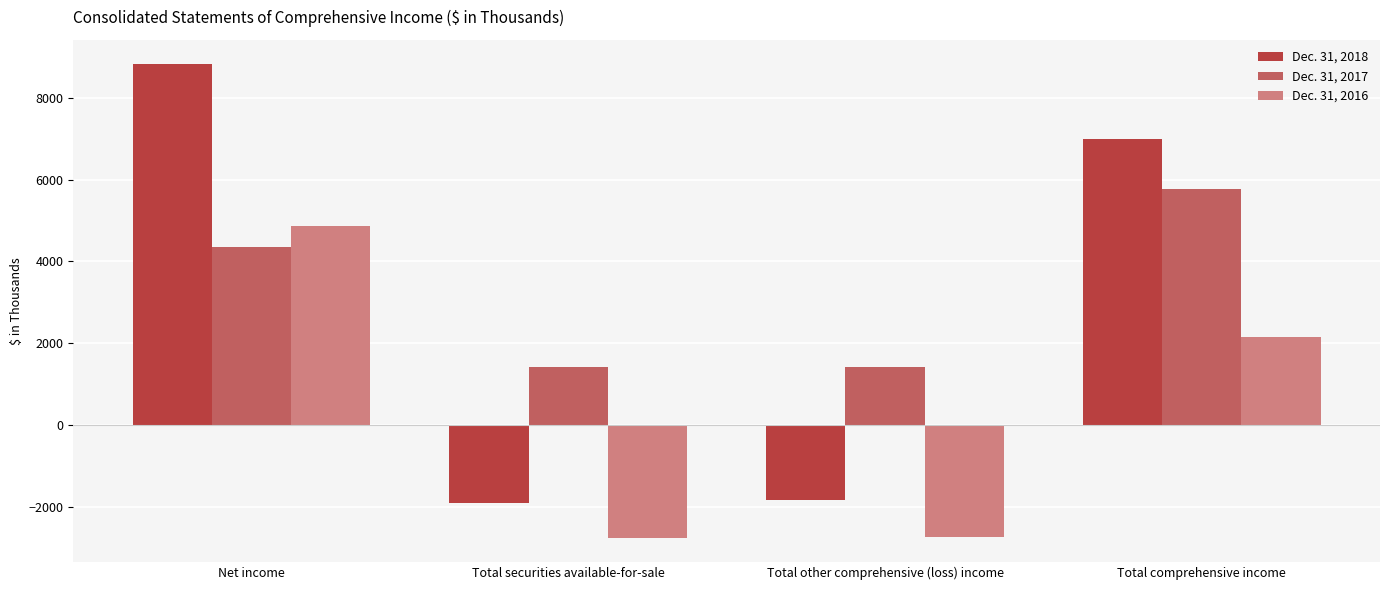

True or false: Dec. 31, 2018 has a value of 8835 at Net income.

True